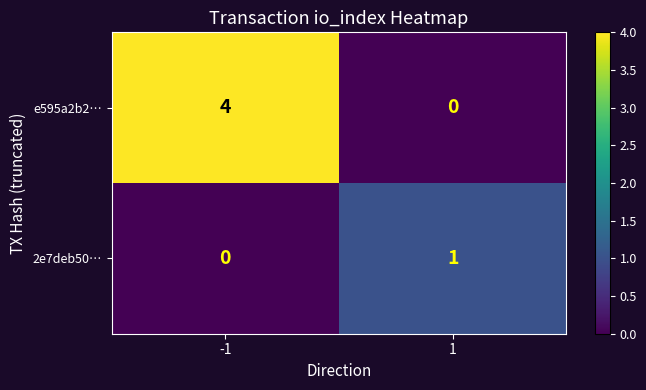

Reading right to left, what are all the values shown in this chart?

e595a2b2…: 0	4
2e7deb50…: 1	0